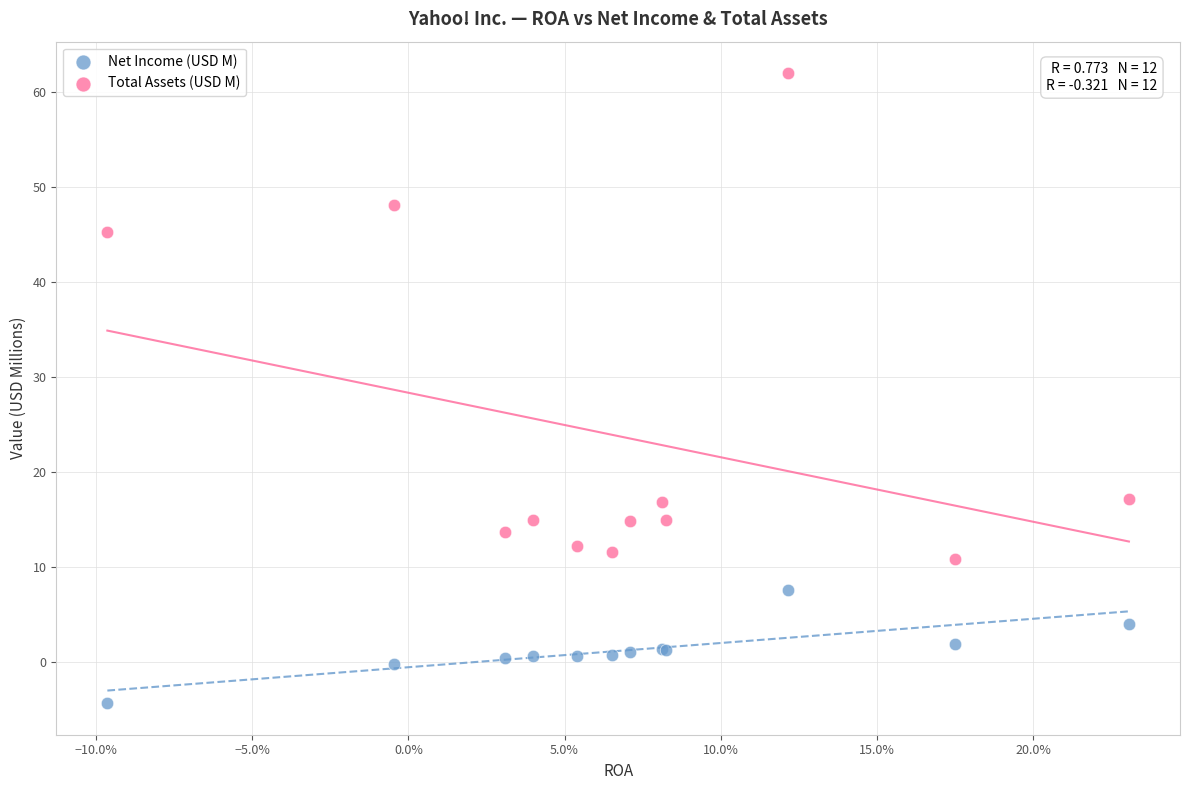

What is the X range (max minus min) for the scatter plot?

0.3